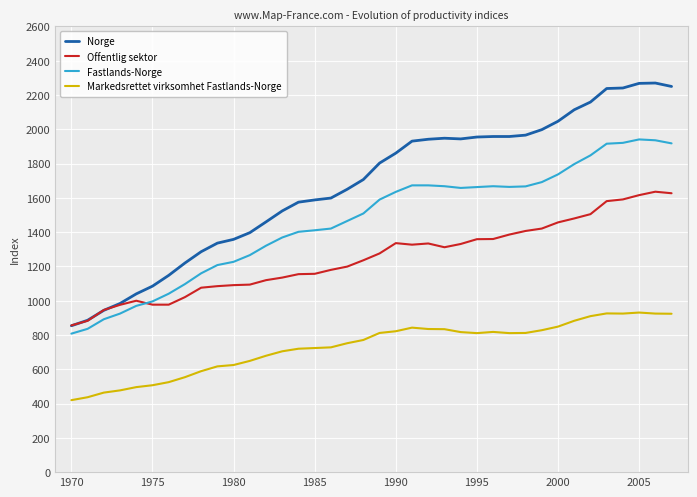

Which series has the largest total across all categories?

Norge